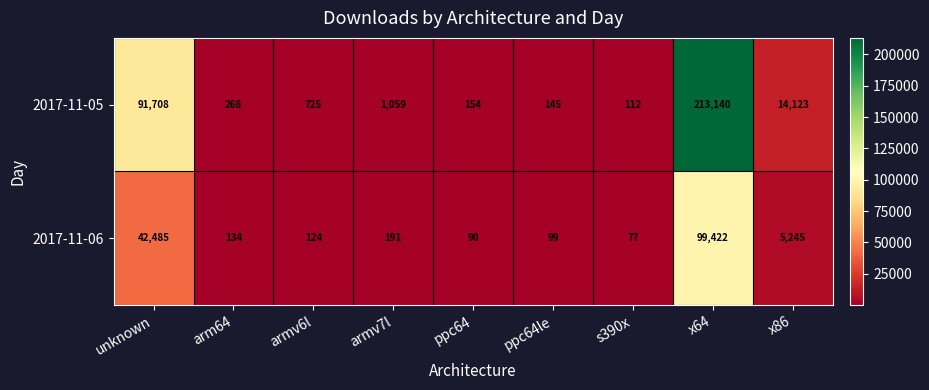

Which series changed the most between unknown and ppc64?

2017-11-05